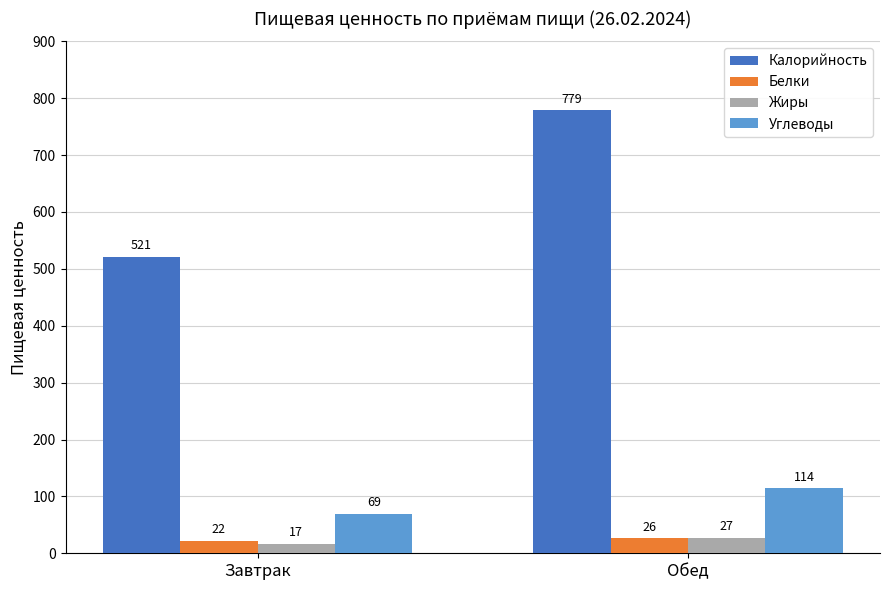

Count the number of categories in the chart.

2